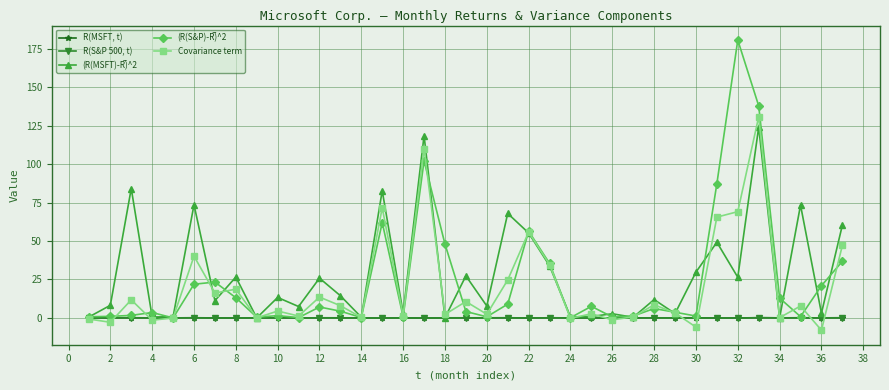

What is the maximum value for R(MSFT, t)?

0.1